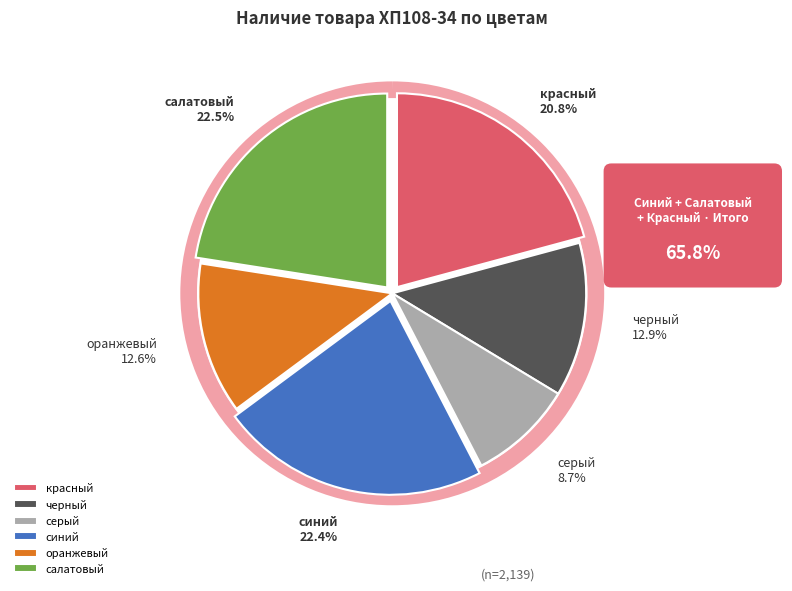

The оранжевый slice represents 13% of the pie. True or false?

True